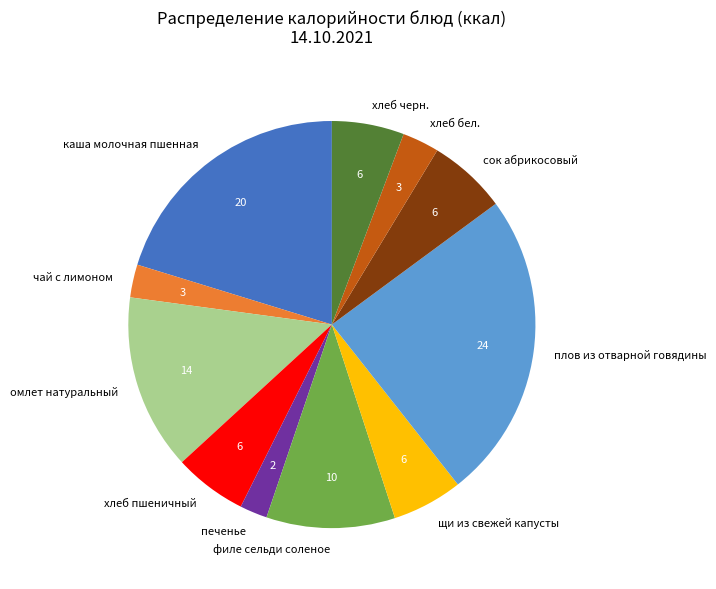

How many slices are in this pie chart?

11